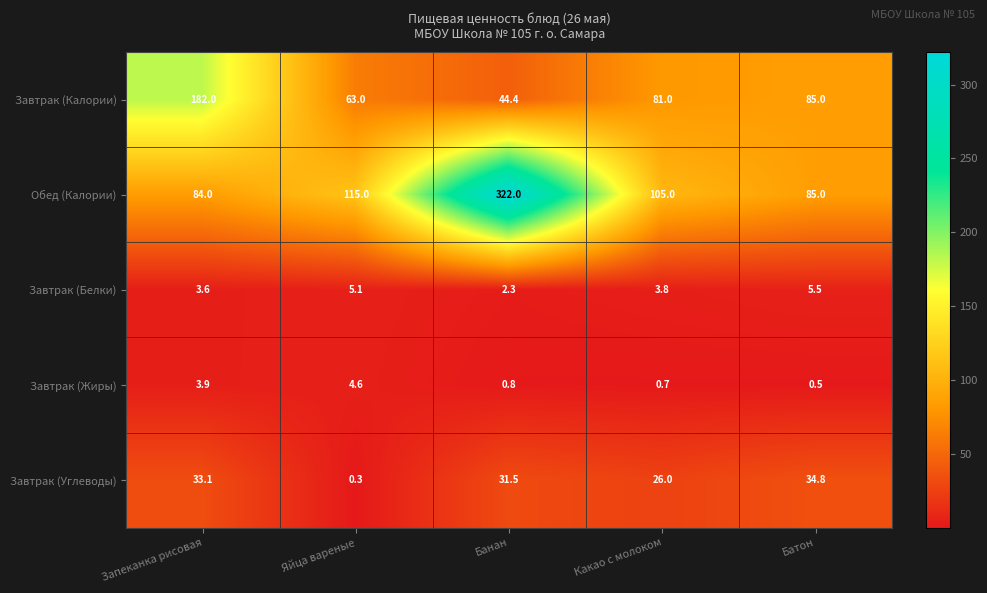

Where does the Завтрак (Белки) series first go above 3?

Запеканка рисовая